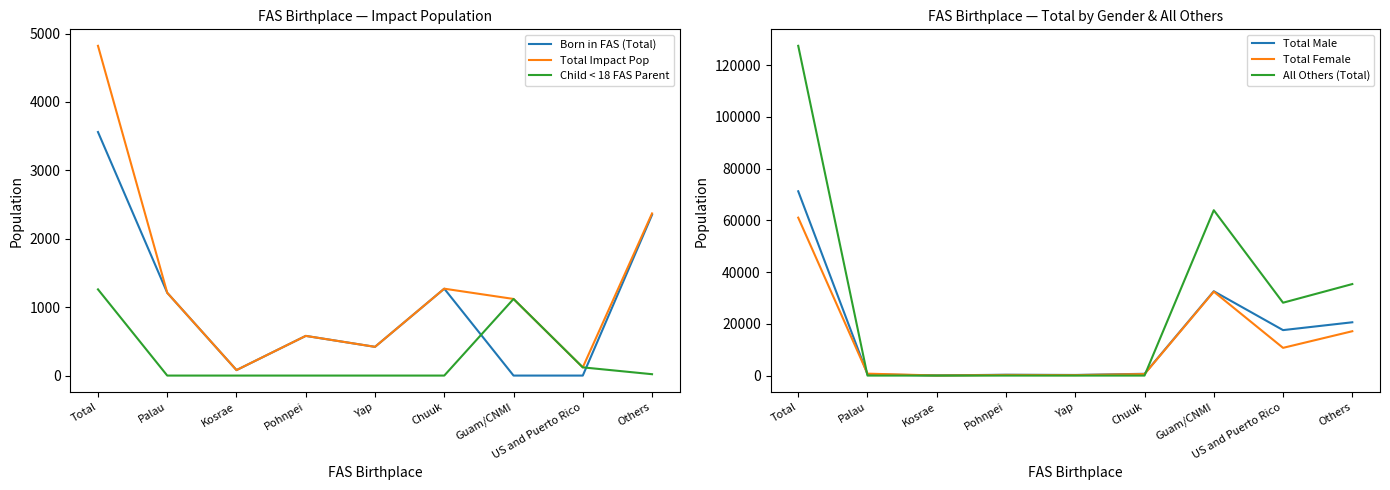

Which series changed the most between Kosrae and Guam/CNMI?

All Others (Total)